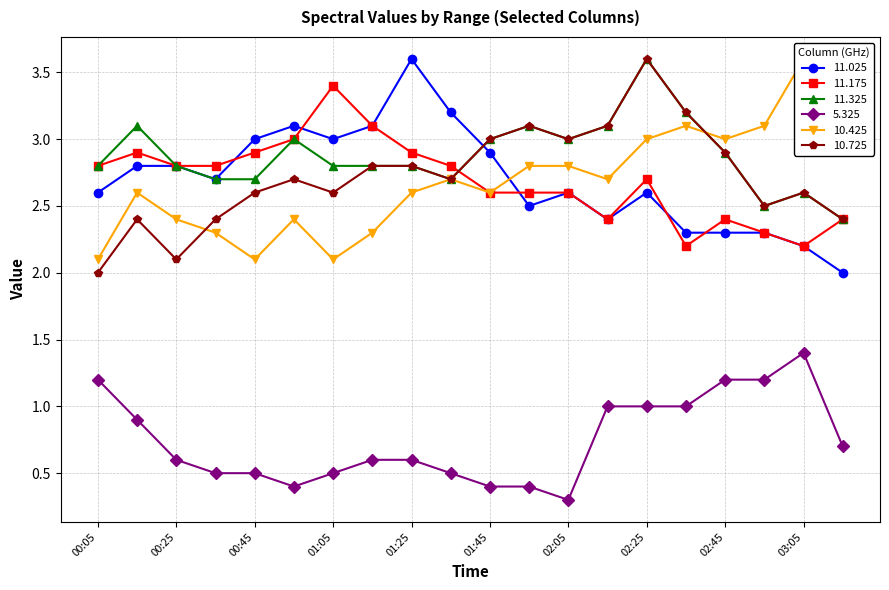

True or false: 5.325 and 11.325 cross at least once.

False